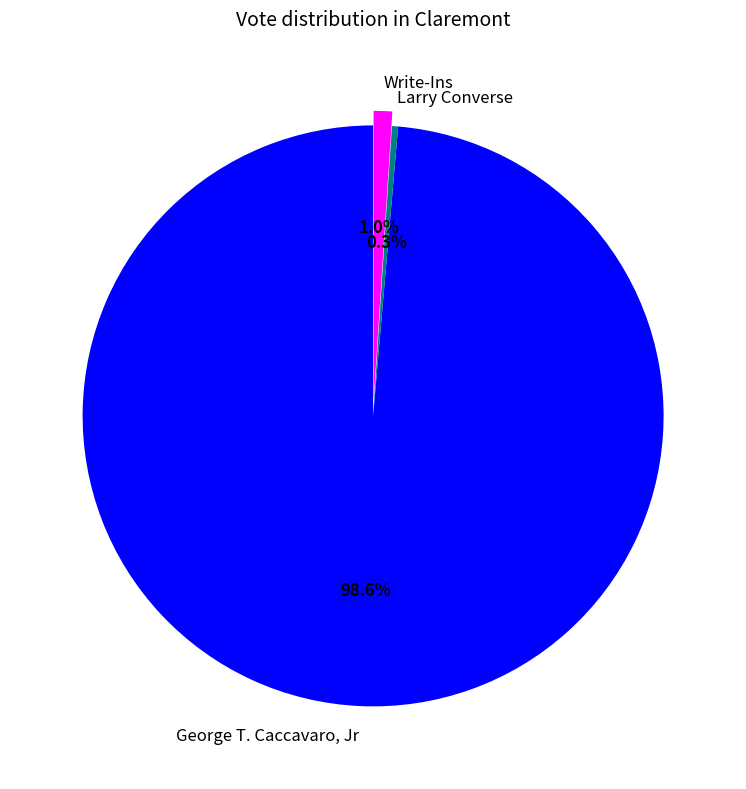

Is it true that Larry Converse is 14% of the pie?

False